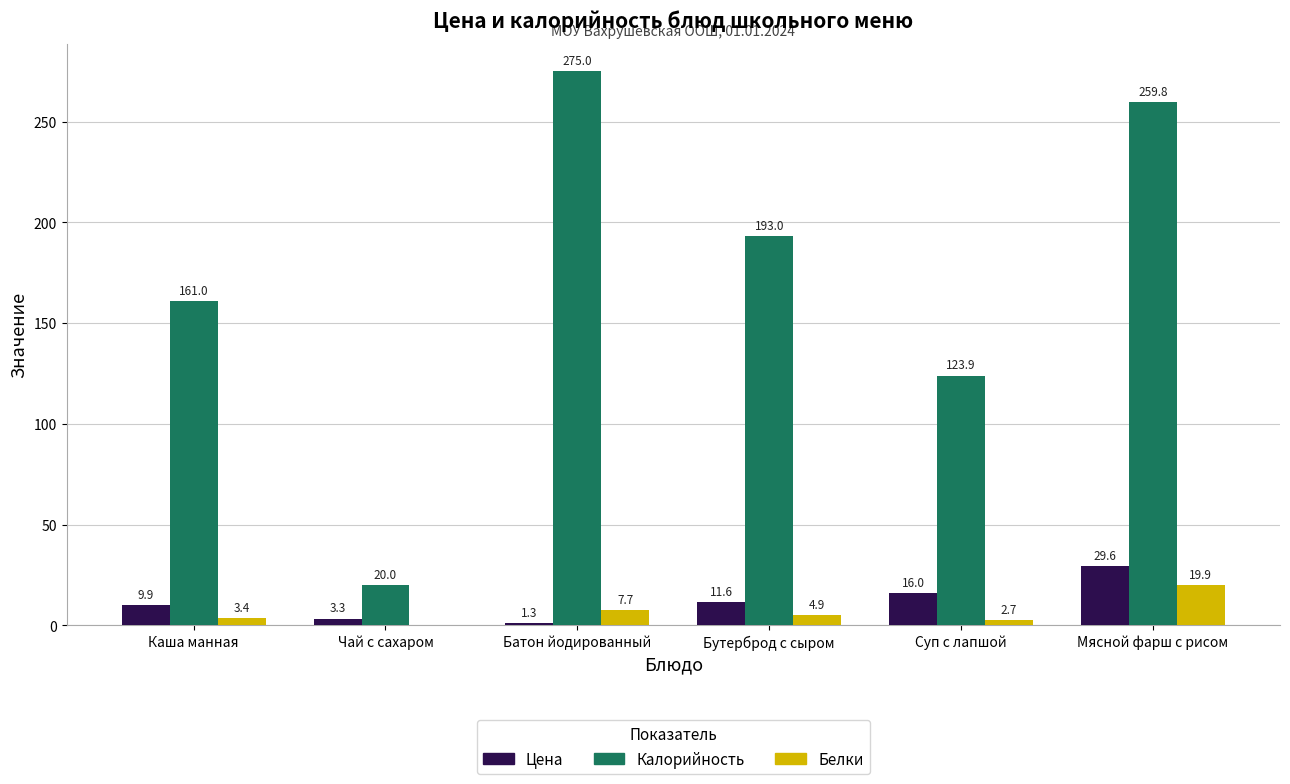

How many data points does each series have?

6